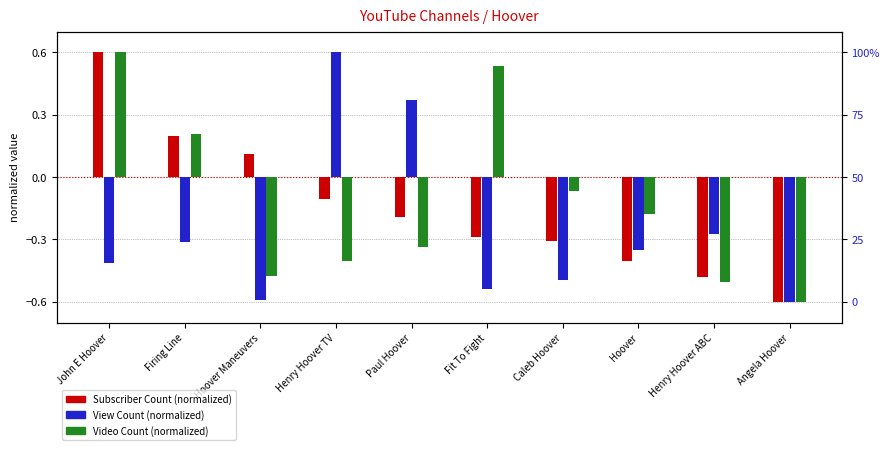

What is the value of the Video Count bar at the 3rd from the left?

-0.5